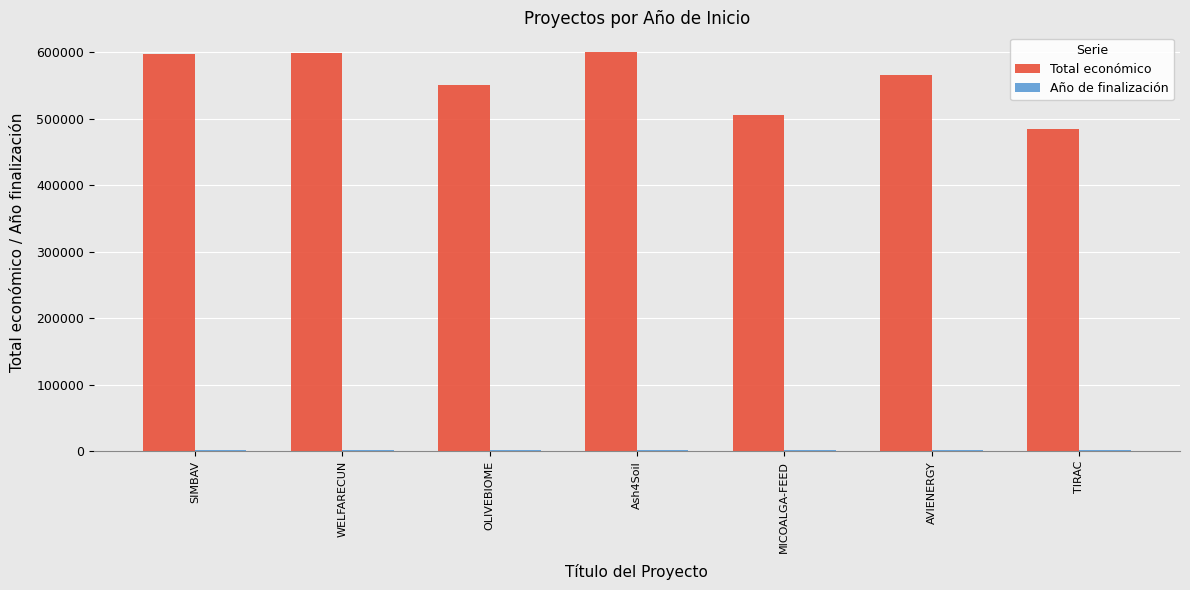

At which label is Total económico closest to 542521?

OLIVEBIOME